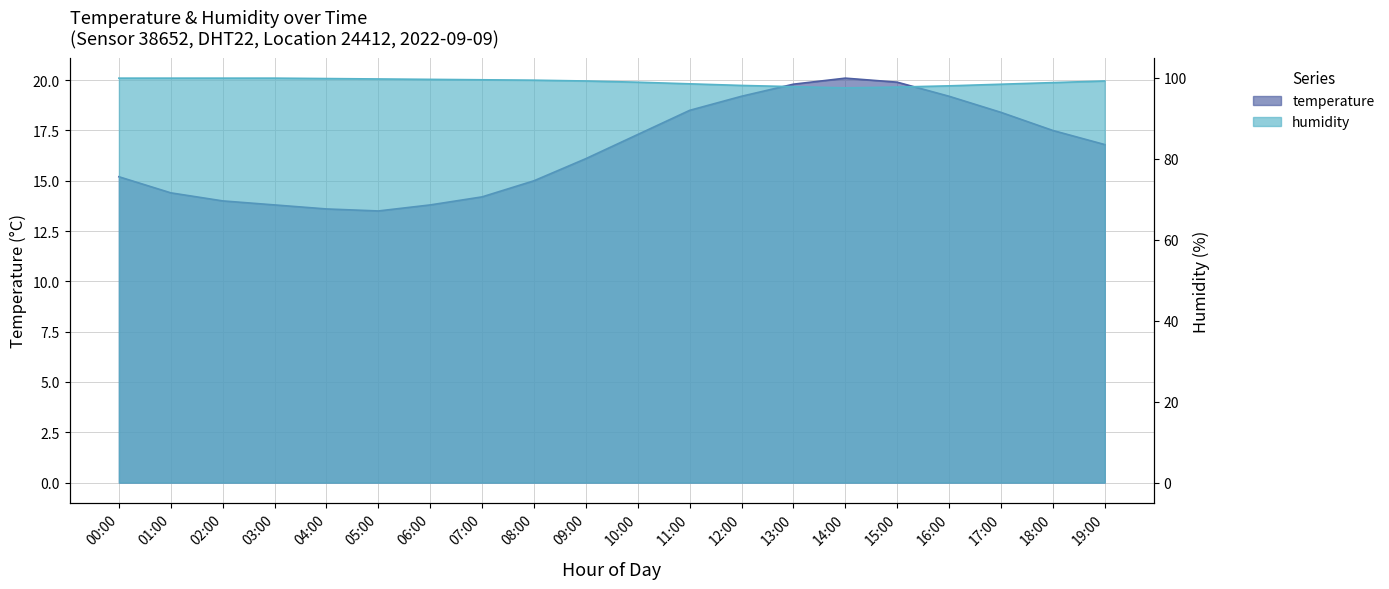

The value of temperature at 17:00 is 25.0. True or false?

False